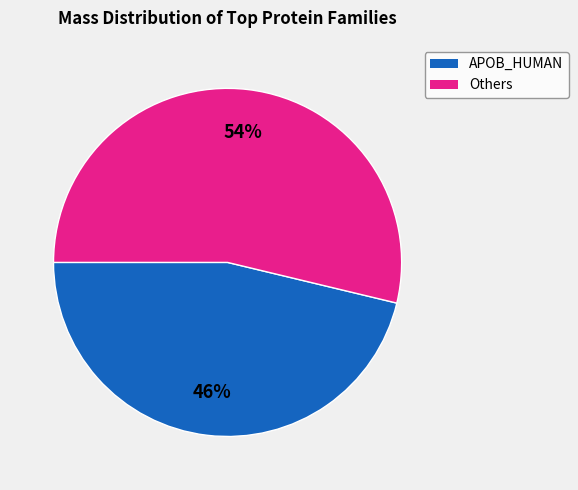

To the nearest percent, what is the difference between the largest and smallest slice percentages?

8%